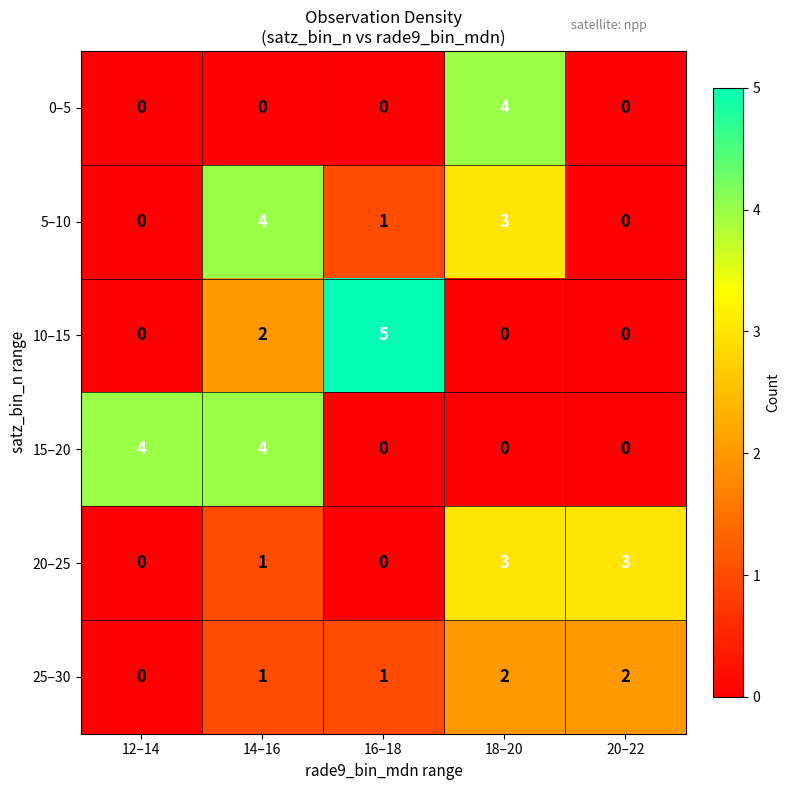

Count the number of data series in this chart.

6